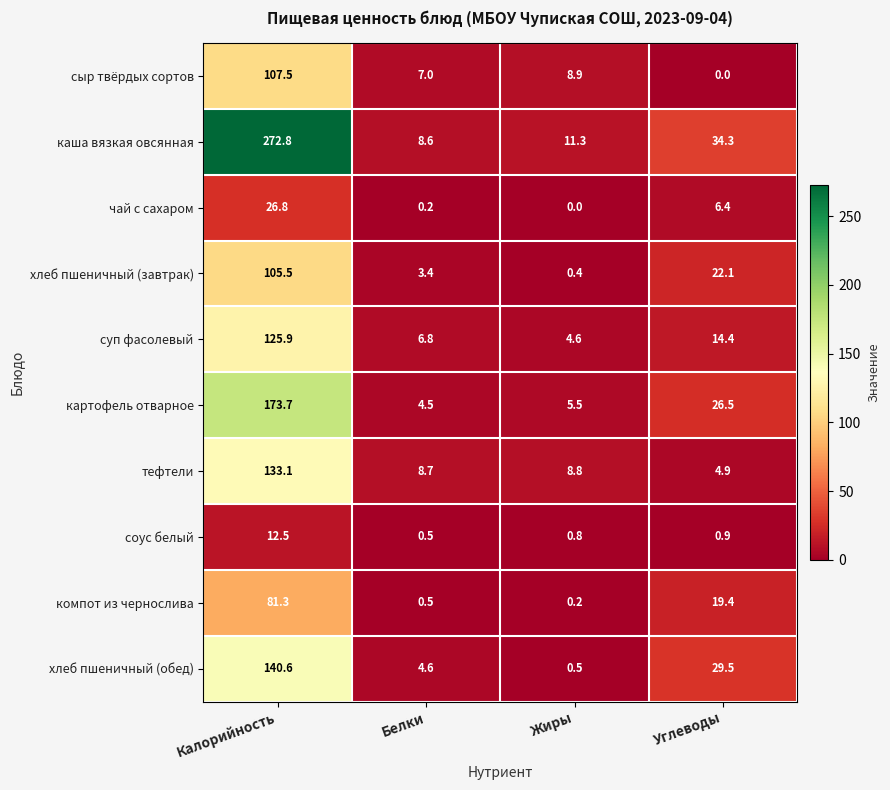

True or false: хлеб пшеничный (обед) has a value of 140.6 at Калорийность.

True